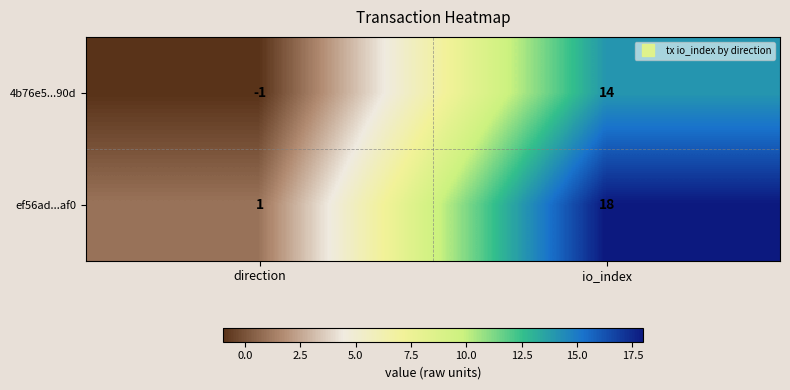

List the series in order of their peak value, highest first.

ef56ad...af0, 4b76e5...90d